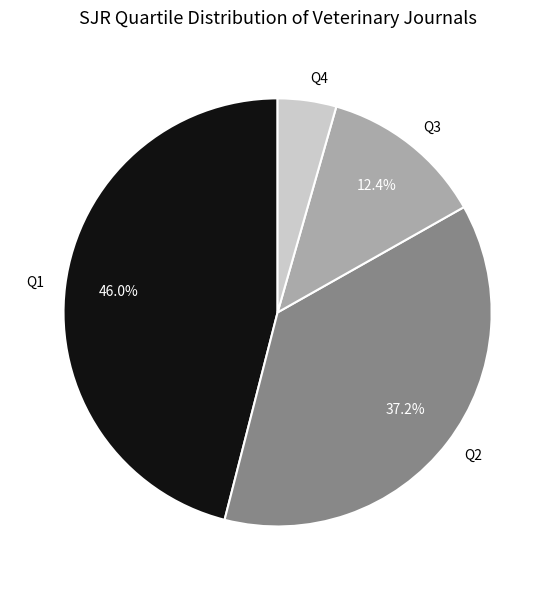

What percentage is the Q3 slice, to the nearest percent?

12%